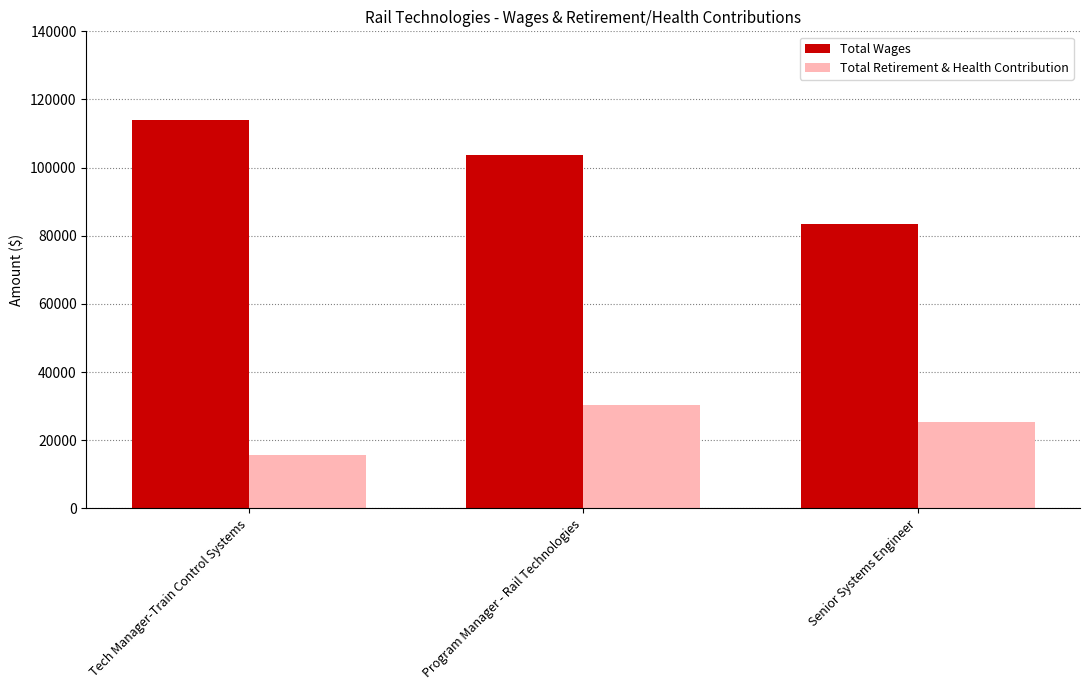

Which category has the lowest value across all series?

Tech Manager-Train Control Systems